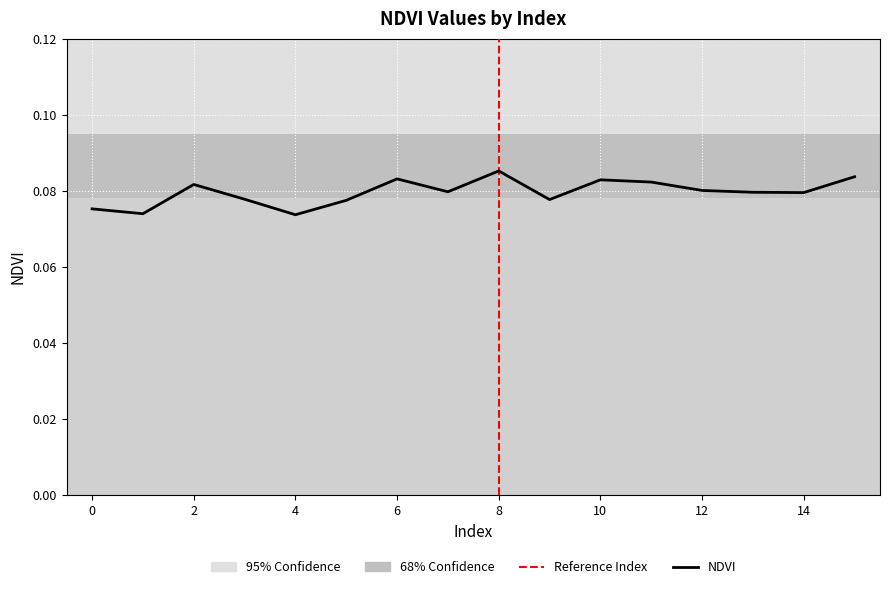

Reading left to right, list all the values displayed in this chart.

0.1	0.1	0.1	0.1	0.1	0.1	0.1	0.1	0.1	0.1	0.1	0.1	0.1	0.1	0.1	0.1